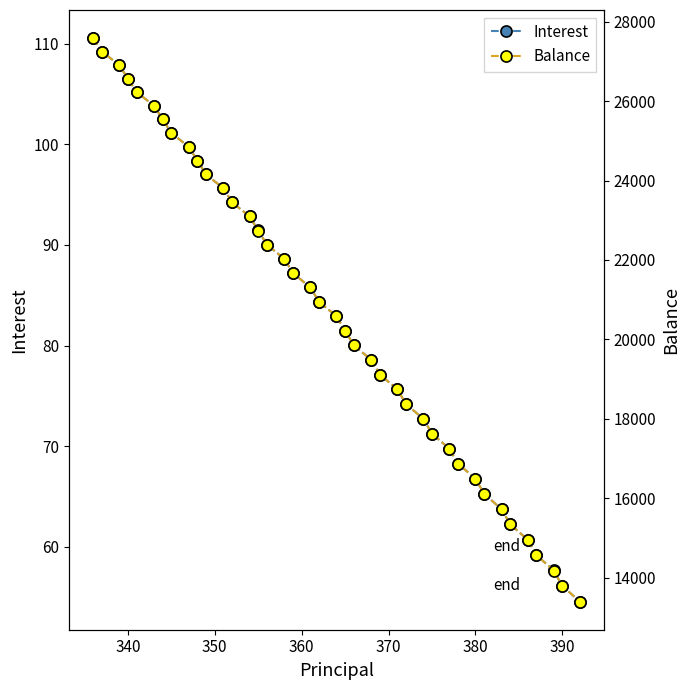

What is the maximum value for Interest?

110.5